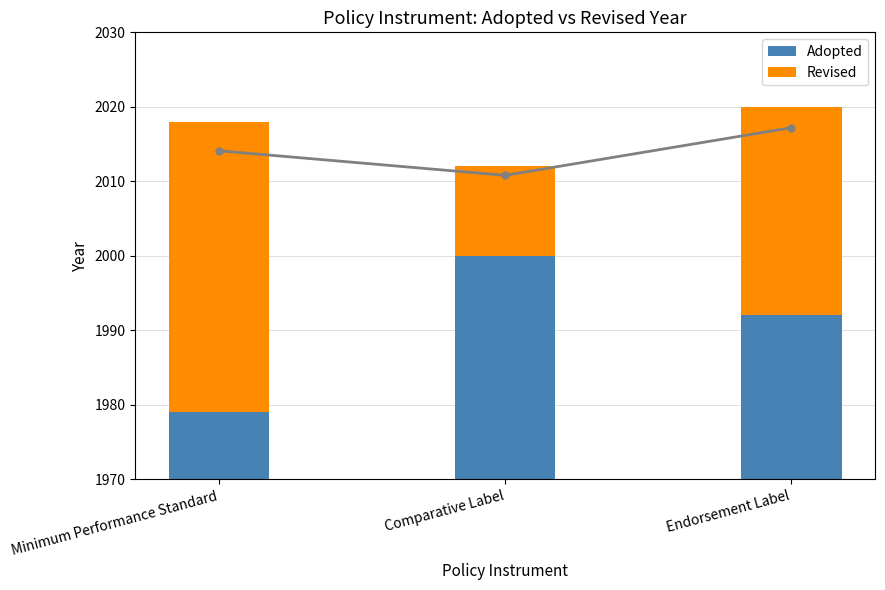

Between Endorsement Label and Minimum Performance Standard, which is larger?

Endorsement Label